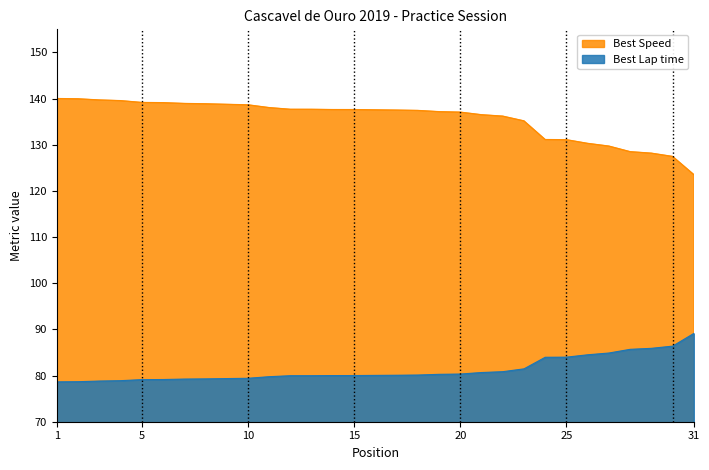

Which category has the lowest value across all series?

1